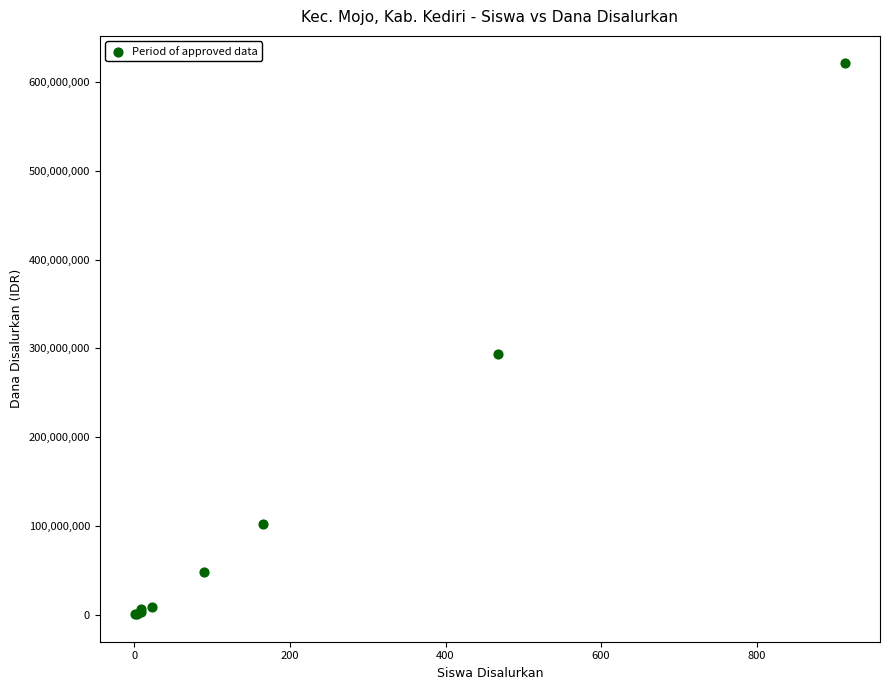

What Y value in the scatter plot is closest to 310875000?

293625000